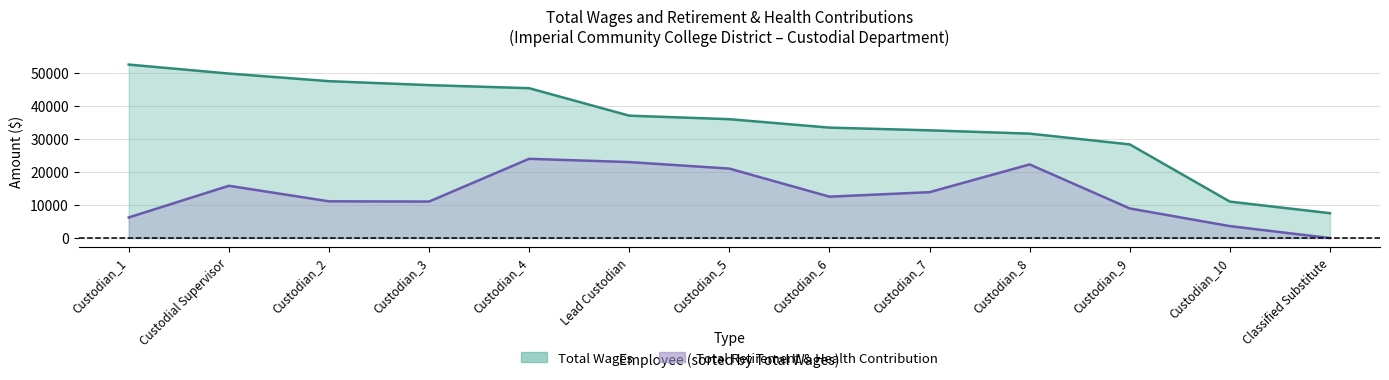

At how many categories does at least one series exceed 43708?

5